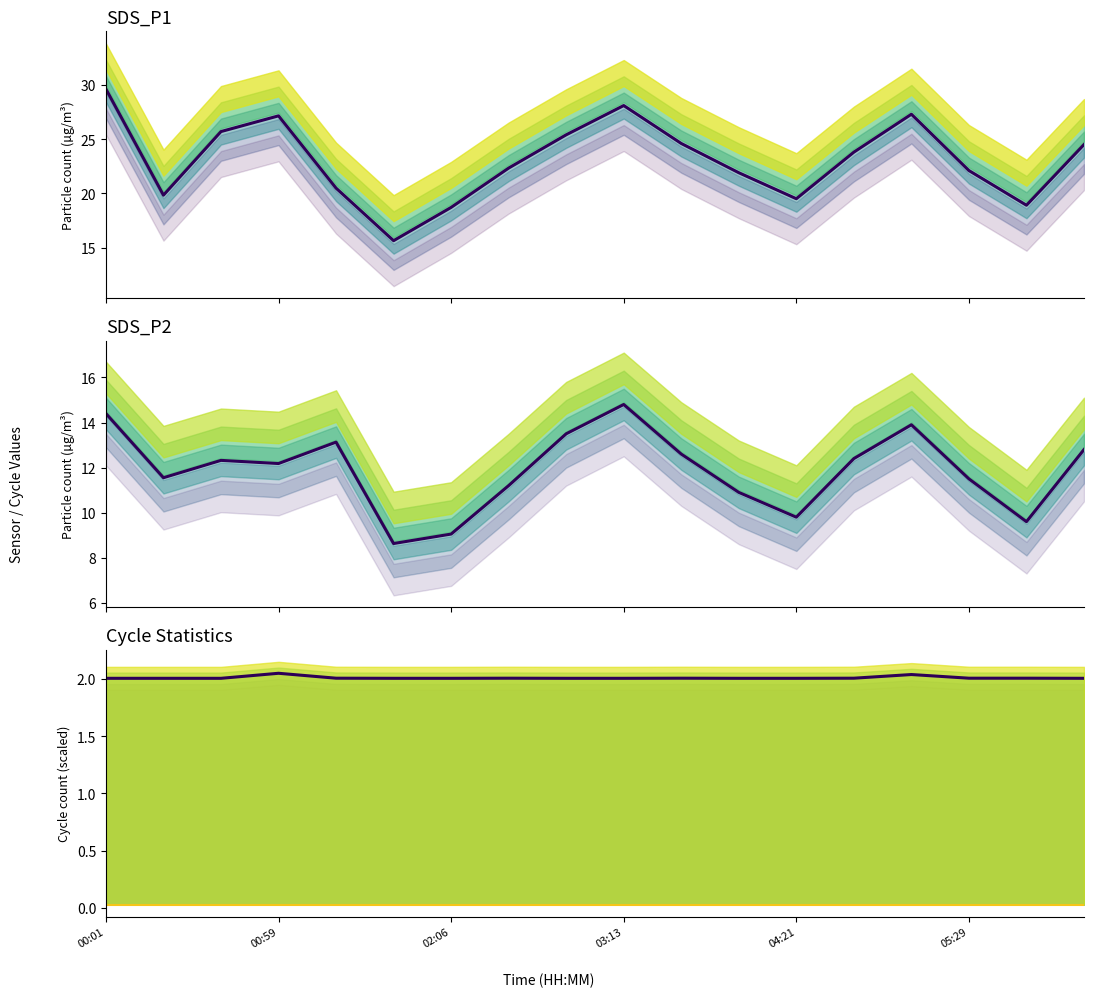

What is the spread (max minus min) of values at 11?

21.9